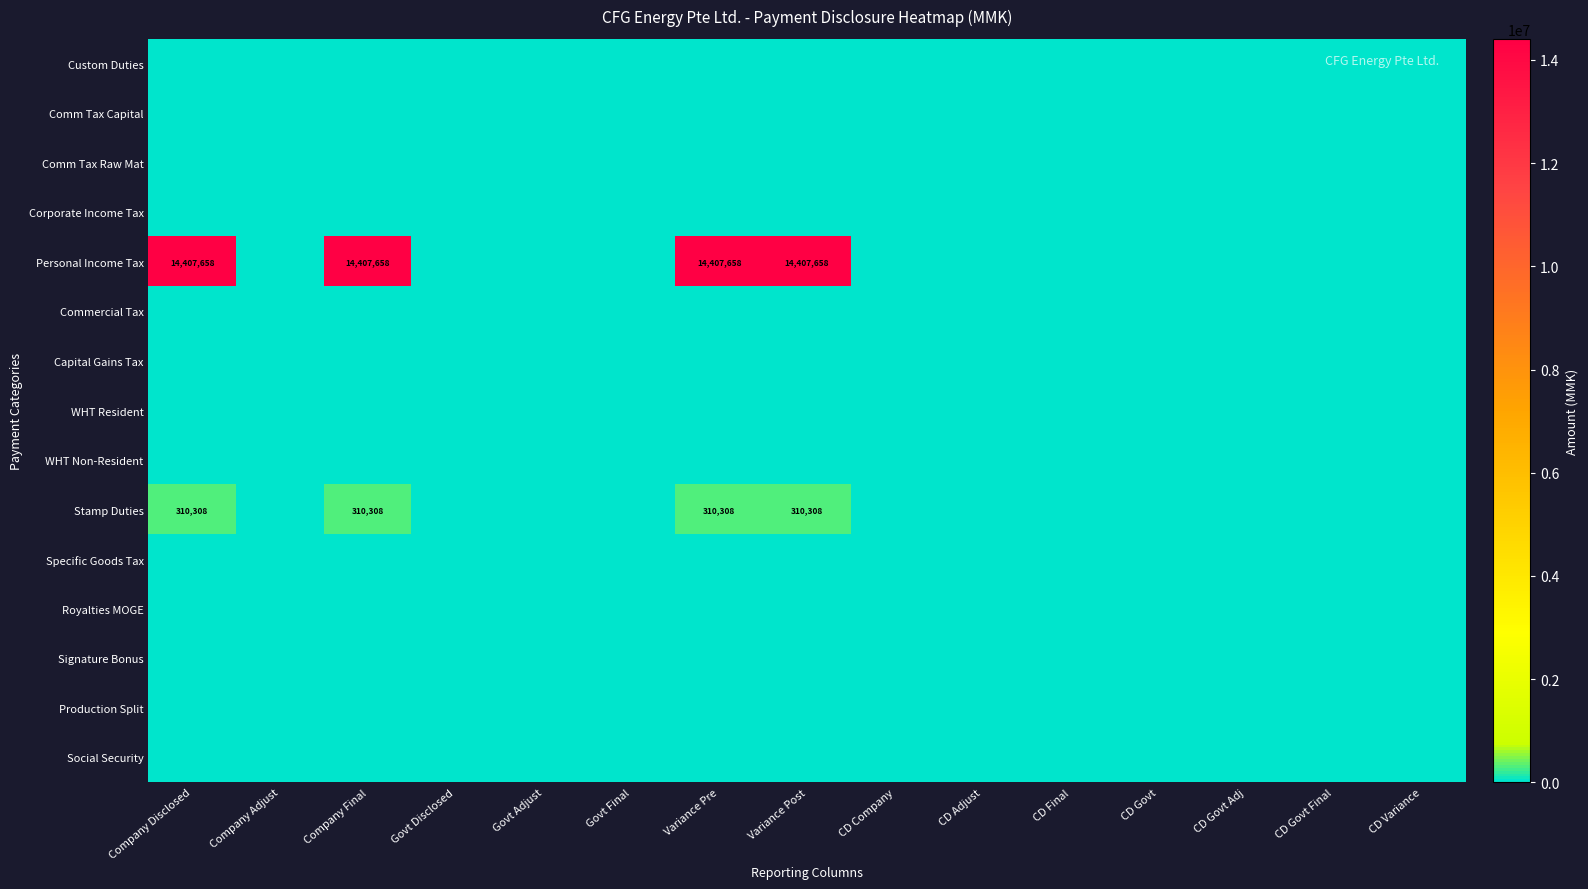

Which series has the largest range (max minus min)?

Personal Income Tax